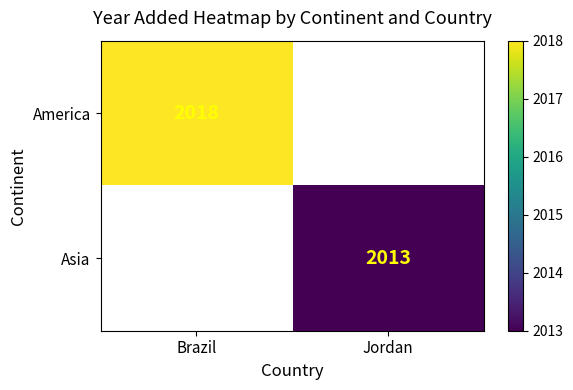

What is the minimum value shown in the chart?

2013.0